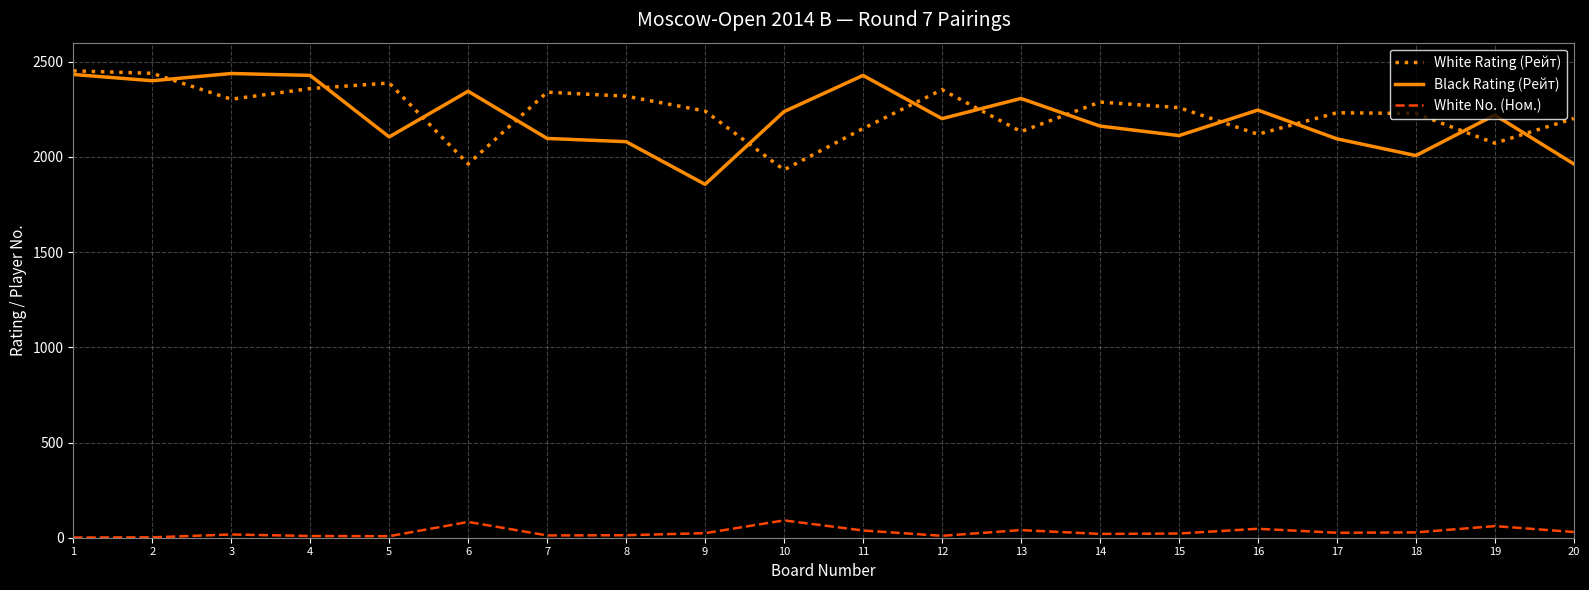

The value of Black Rating (Рейт) at 6 is 2345. True or false?

True